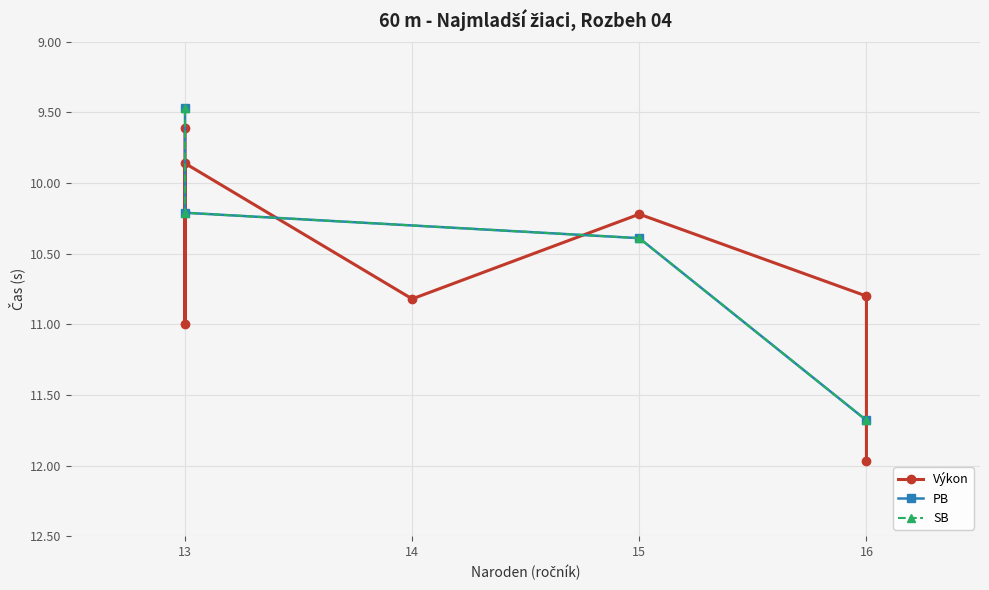

The value at x is 13. True or false?

True